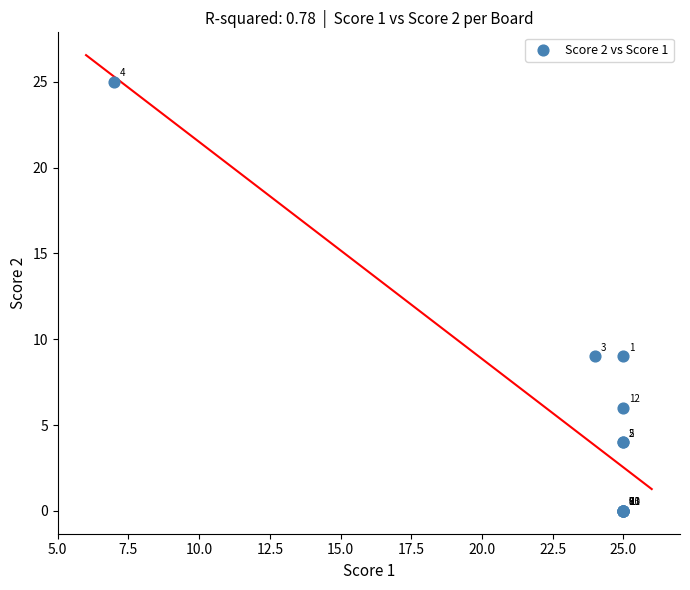

What Y value in the scatter plot is closest to 12?

9